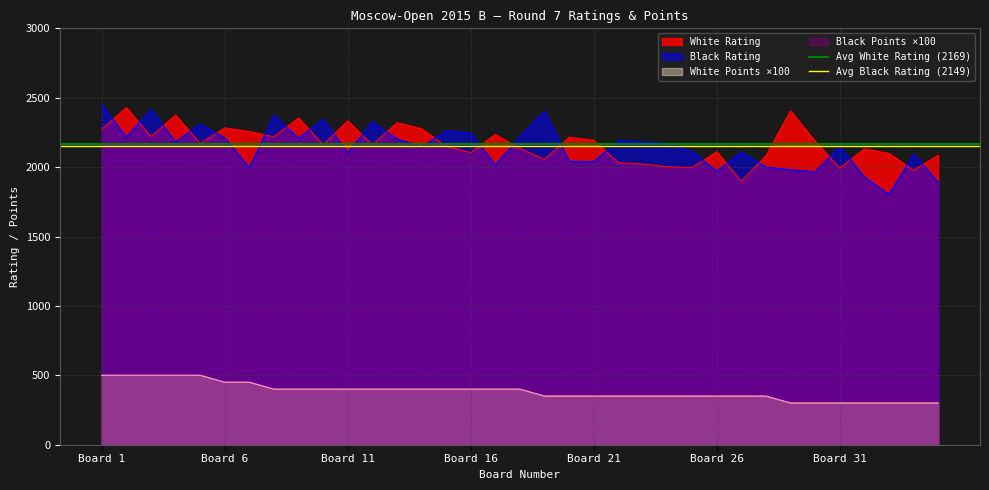

What is the average value of the Avg White Rating (2169) series?

2169.7